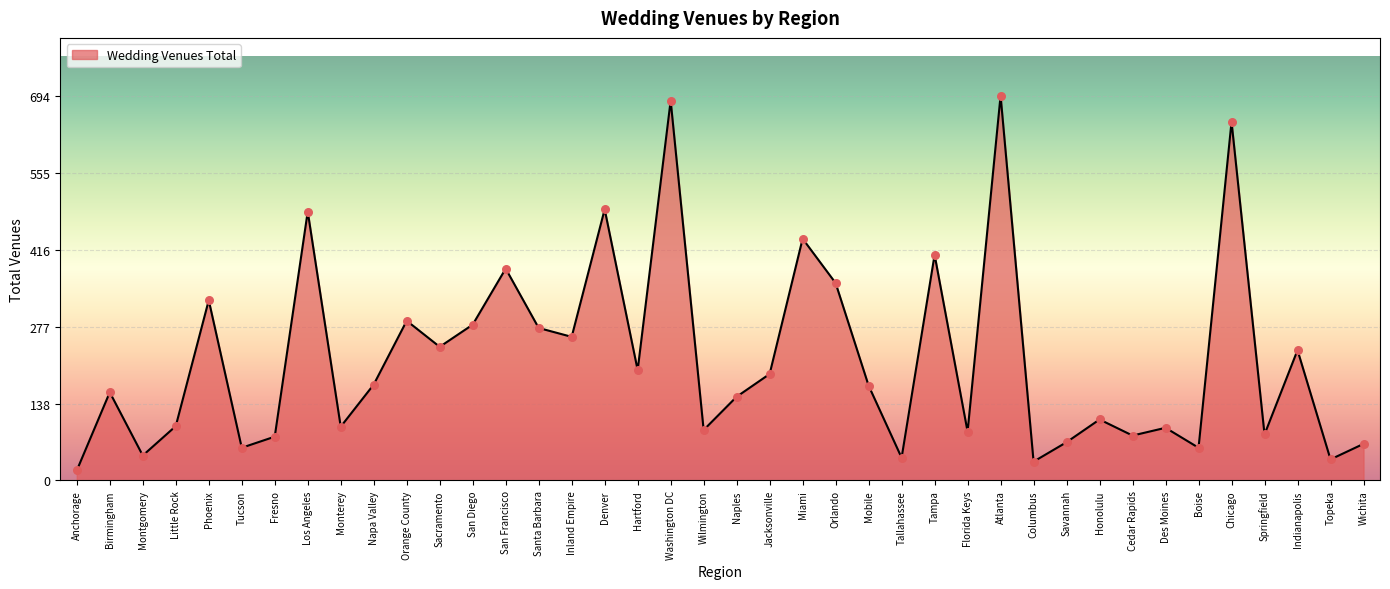

Approximately how many times larger is the value at Fresno compared to Montgomery?

1.8